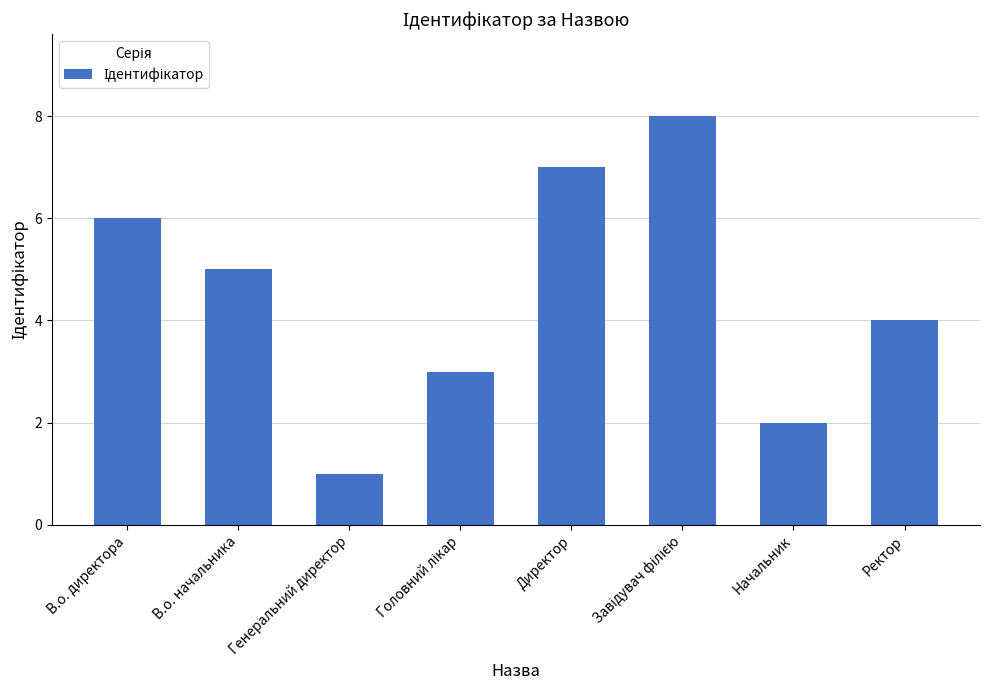

What is the smallest value displayed?

1